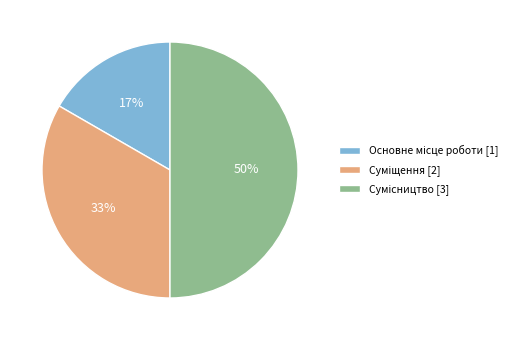

Count the number of slices in the pie.

3